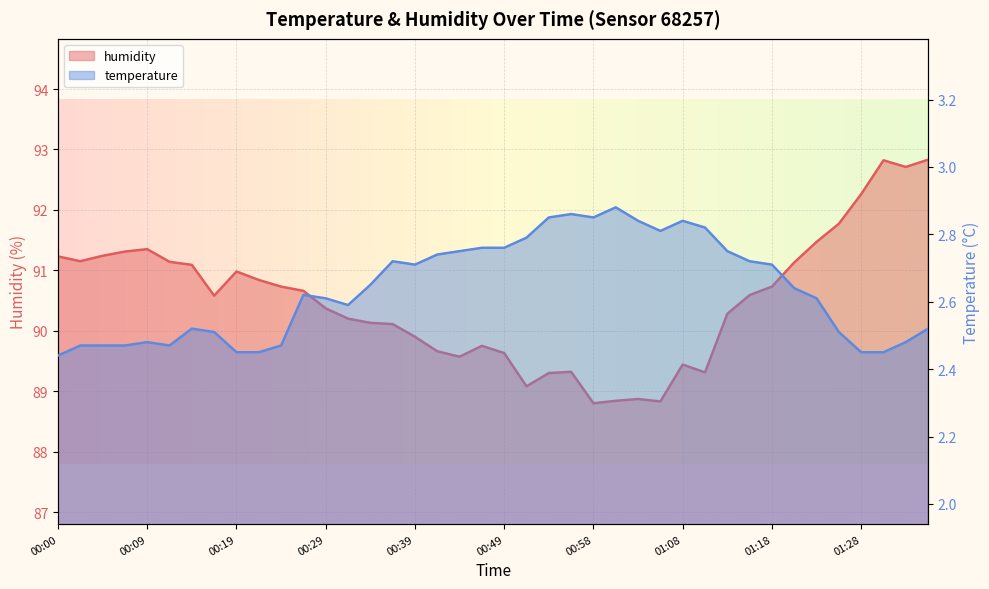

How many interior local peaks does the temperature series have?

7